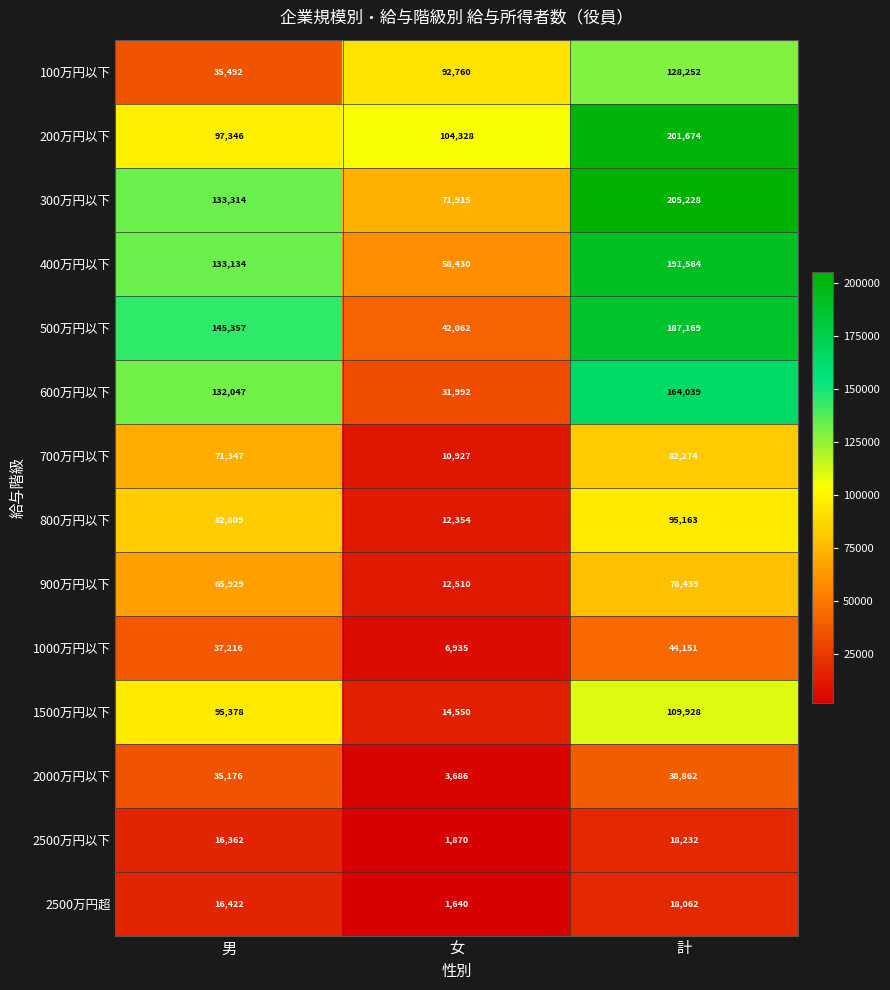

At which label is 900万円以下 closest to 45474?

男